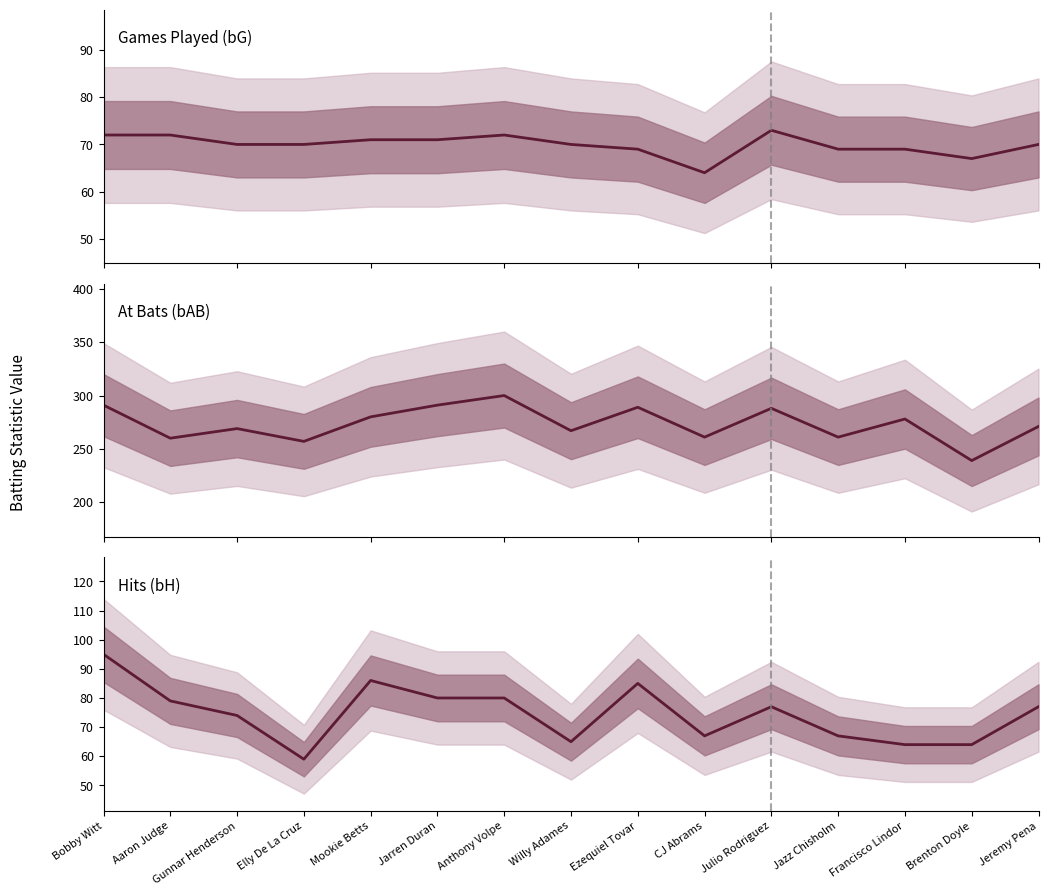

Which label corresponds to the smallest value in the chart?

Elly De La Cruz